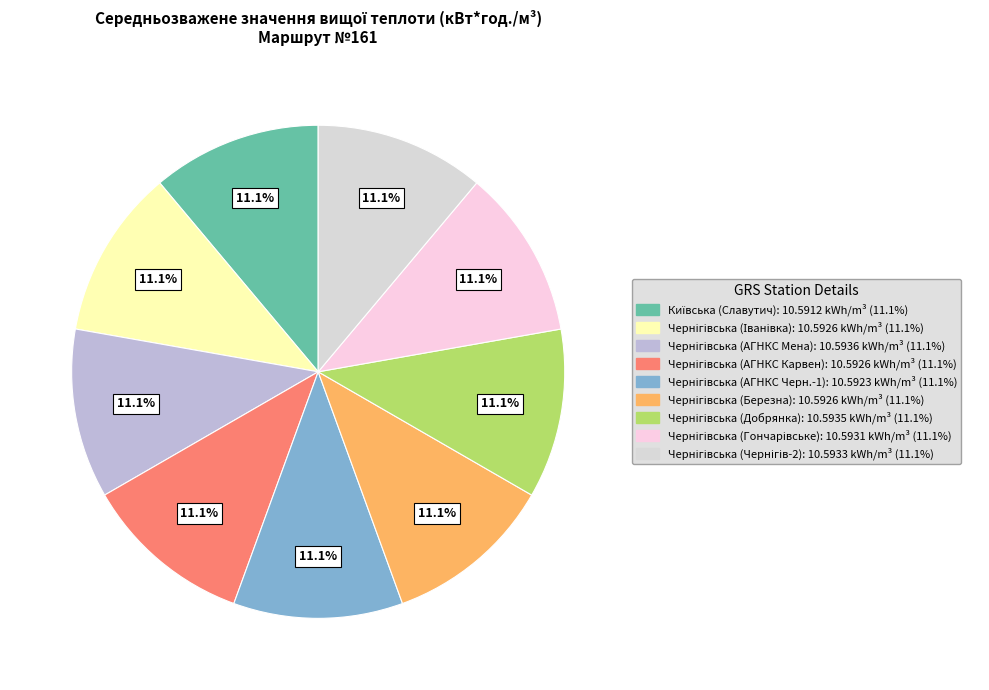

To the nearest percent, what portion does Чернігівська (Чернігів-2) represent?

11%